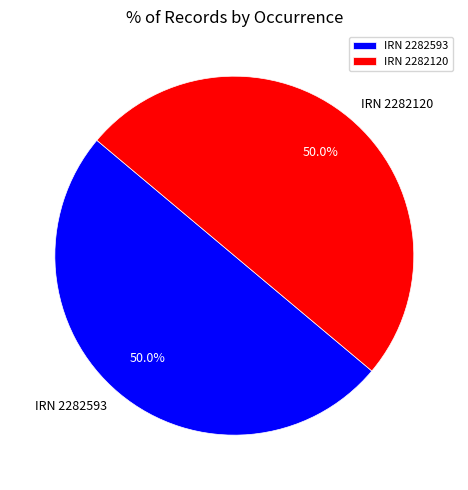

Approximately how many times larger is the value at IRN 2282120 compared to IRN 2282593?

1.0